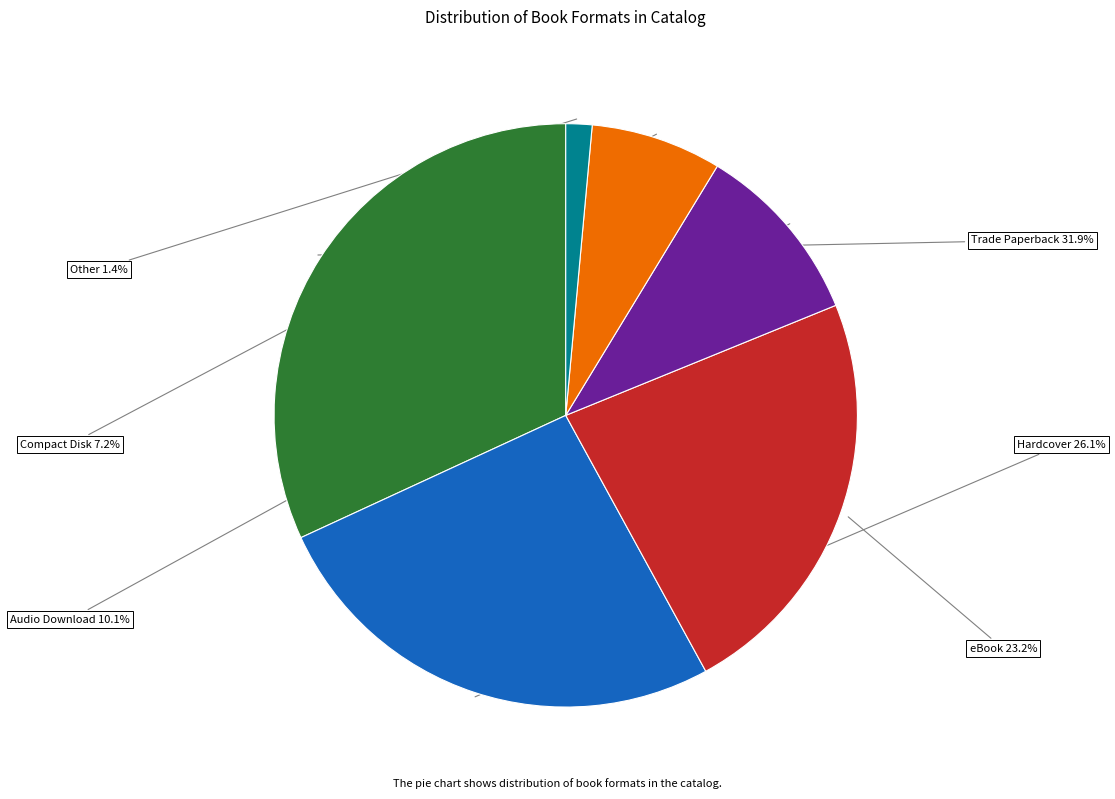

Which has a higher value, Audio Download or Trade Paperback?

Trade Paperback